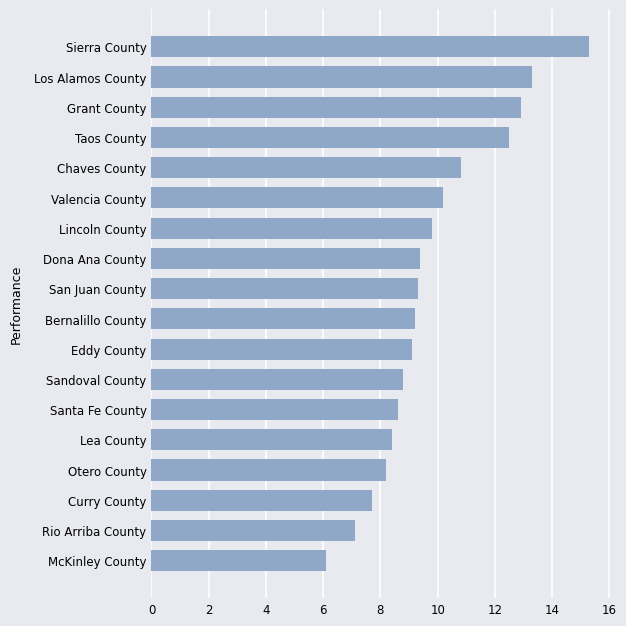

True or false: the data shows 13.3 at Los Alamos County.

True